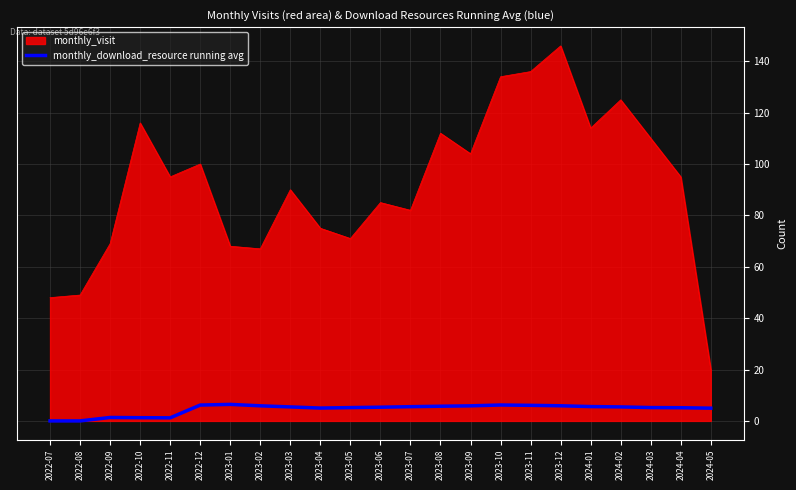

What is the highest value of the monthly_visit series?

146.0